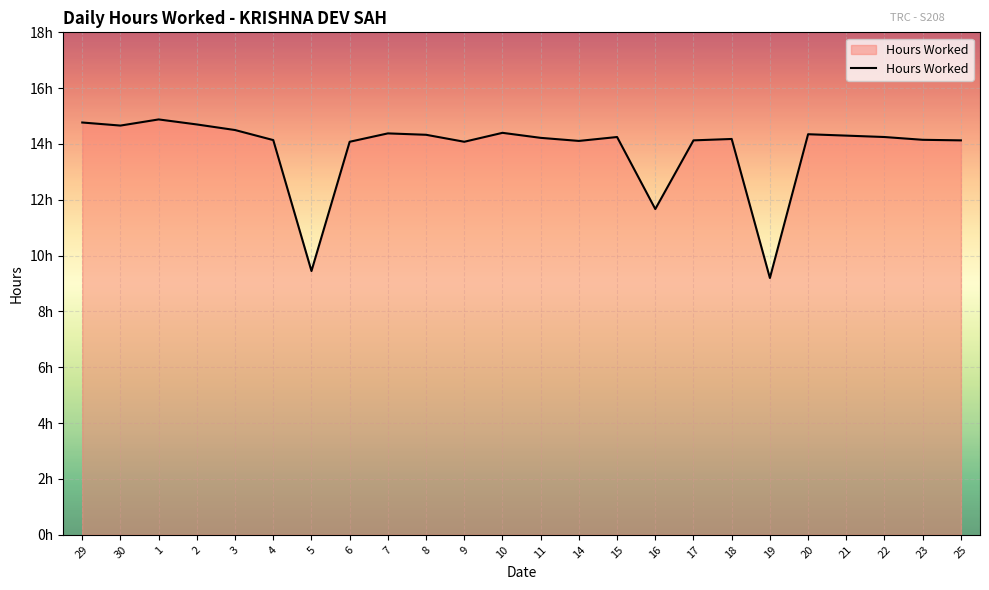

At which category does the data reach its first local peak?

1